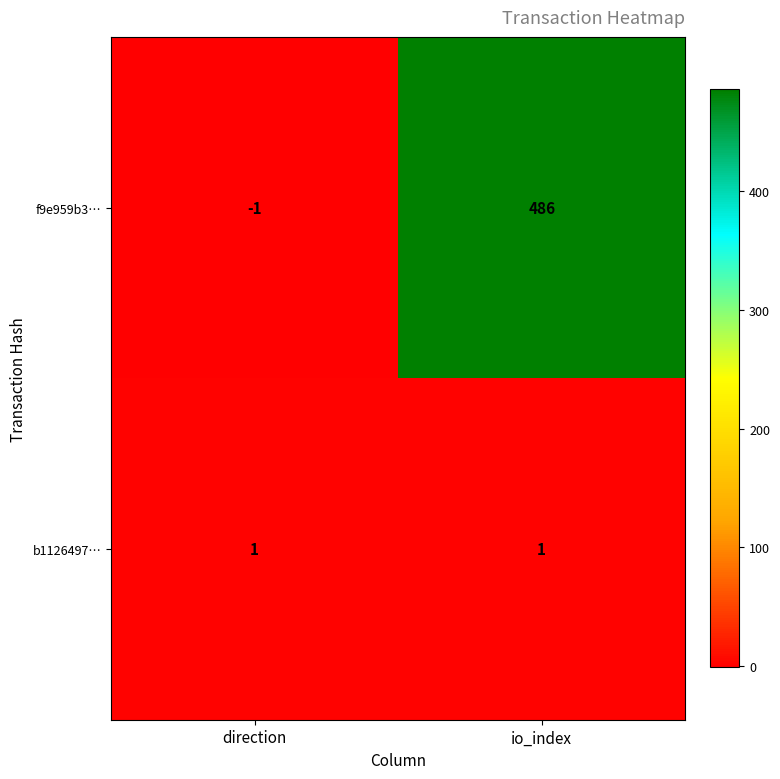

What is the spread (max minus min) of values at io_index?

485